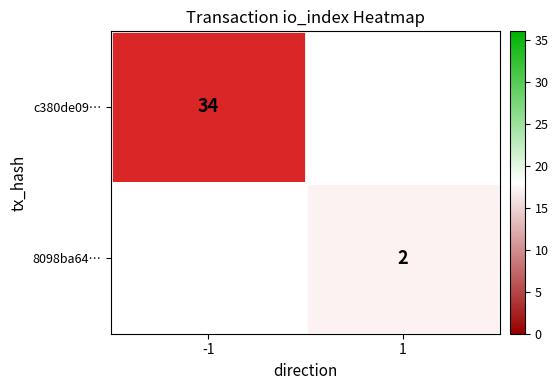

The 8098ba64… series shows 1 at 1. True or false?

False